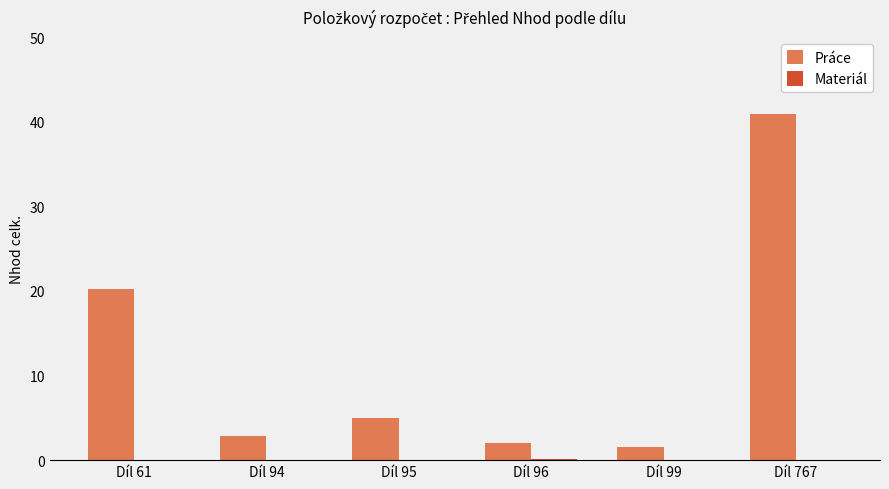

What is the highest value of the Práce series?

40.9